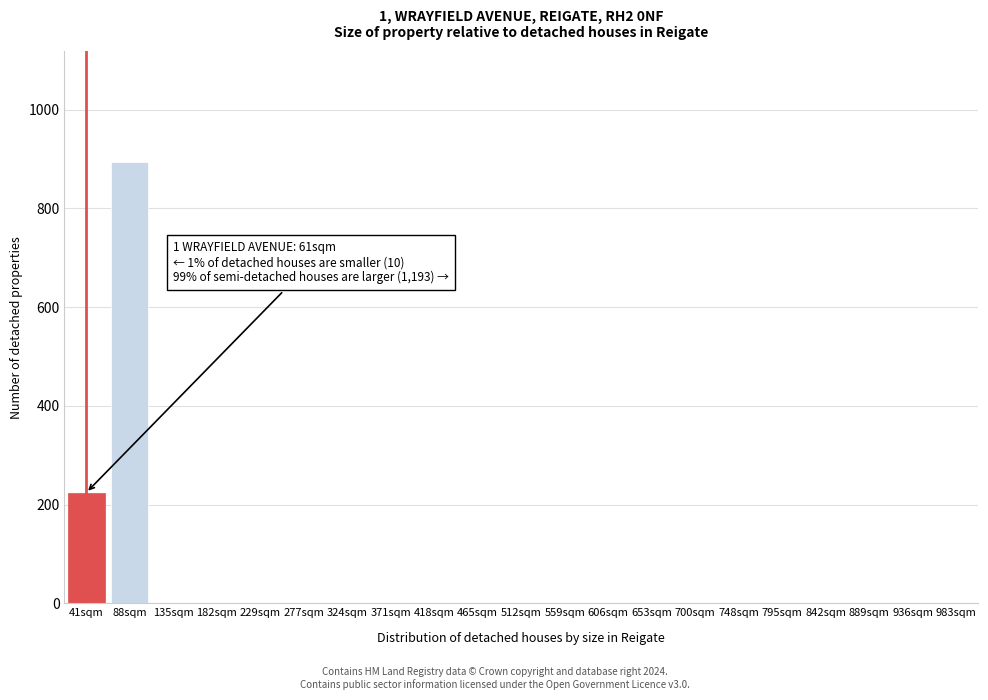

Reading left to right, transcribe all the data shown in this chart.

41sqm=224	88sqm=895	135sqm=0	182sqm=0	229sqm=0	277sqm=0	324sqm=0	371sqm=0	418sqm=0	465sqm=0	512sqm=0	559sqm=0	606sqm=0	653sqm=0	700sqm=0	748sqm=0	795sqm=0	842sqm=0	889sqm=0	936sqm=0	983sqm=0